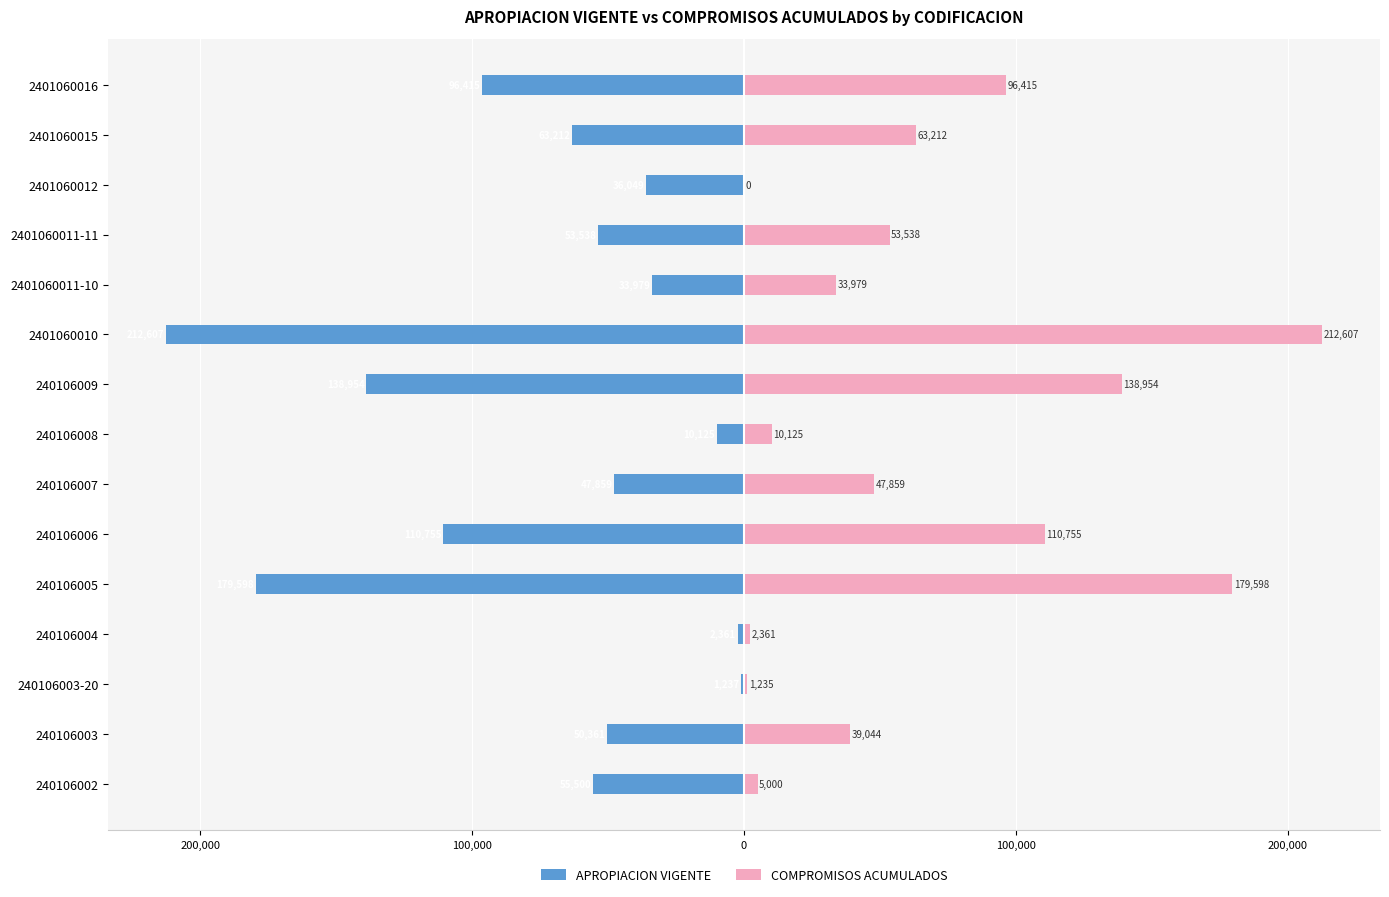

Reading left to right, what are all the values shown in this chart?

APROPIACION VIGENTE: -55500.0	-50360.5	-1237.0	-2361.3	-179597.7	-110755.2	-47858.5	-10125.4	-138954.2	-212606.9	-33978.9	-53538.1	-36048.7	-63211.8	-96414.7
COMPROMISOS ACUMULADOS: 5000.0	39043.5	1235.2	2361.3	179597.7	110755.2	47858.5	10125.4	138954.2	212606.9	33978.9	53538.1	0.0	63211.8	96414.7